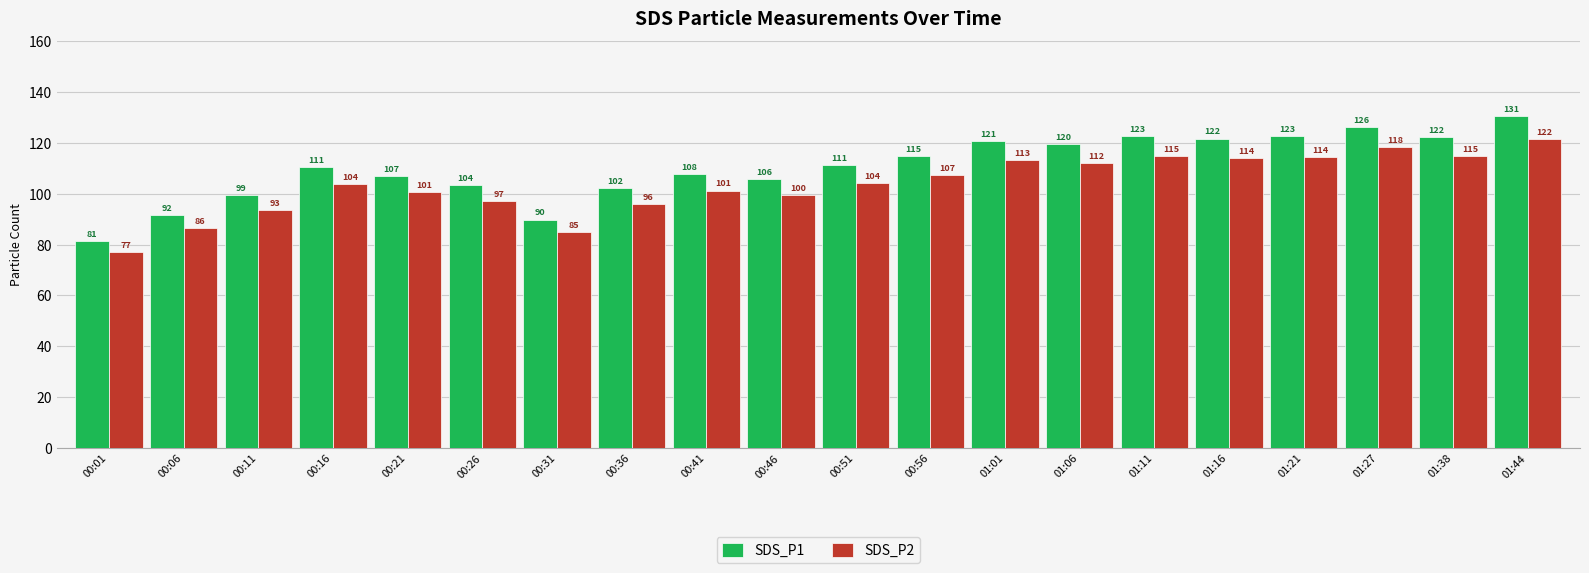

At which category is the sum across all series the highest?

01:44